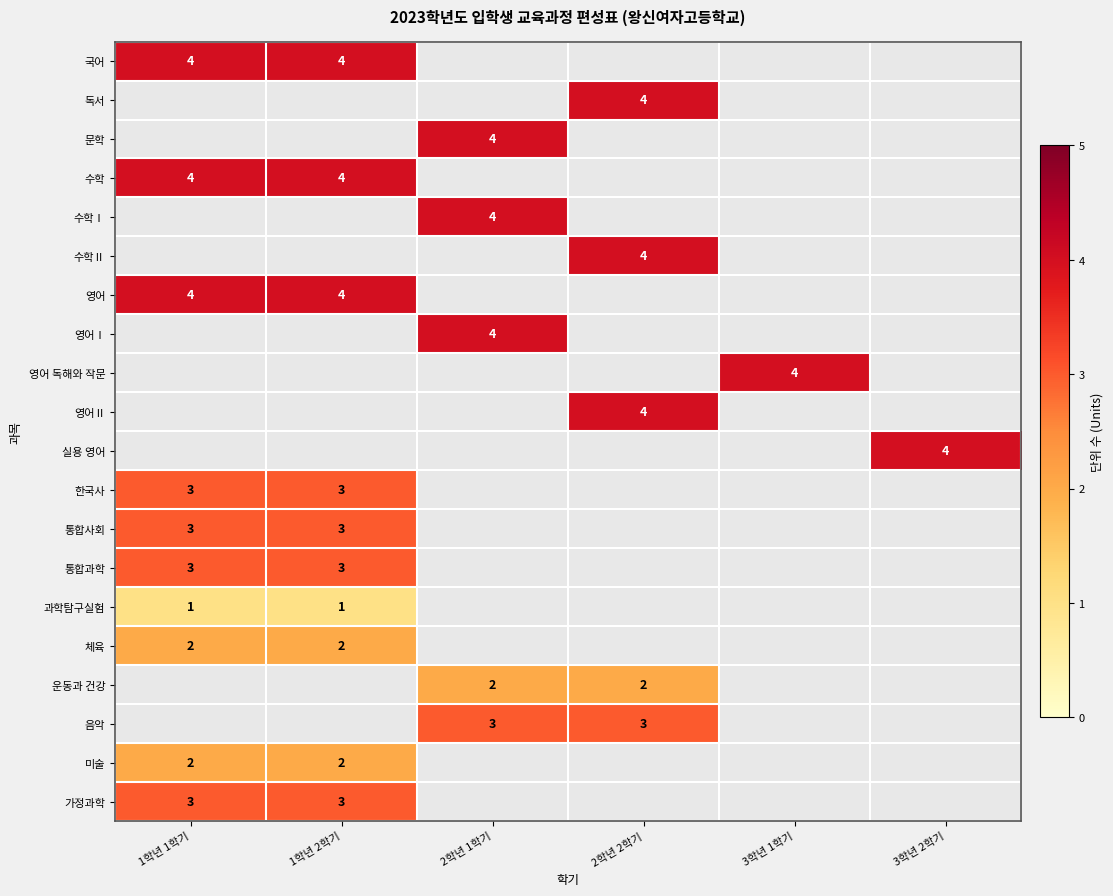

Is it true that 수학 equals 6 at 1학년 1학기?

False